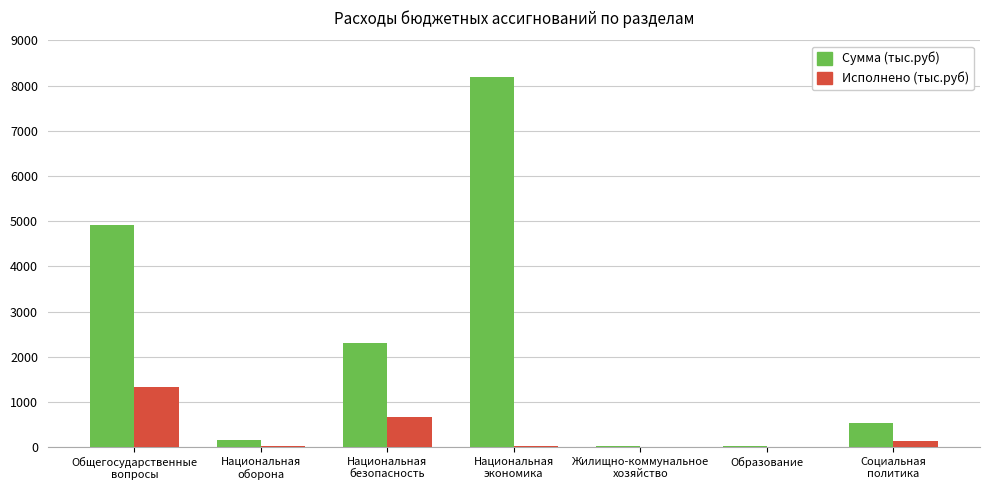

How many groups of bars are there?

7